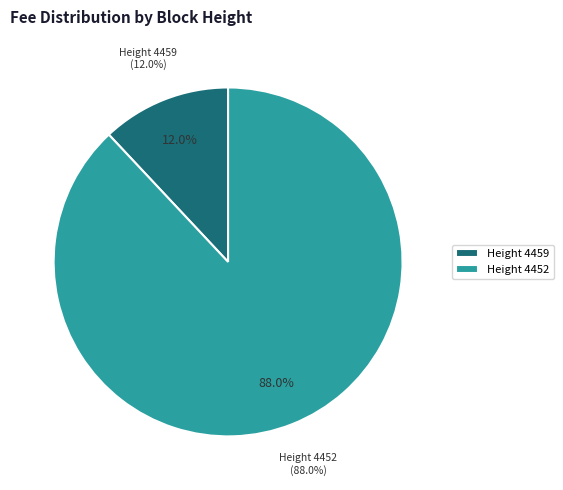

Approximately how many times larger is the value at 4452 compared to 4459?

7.3